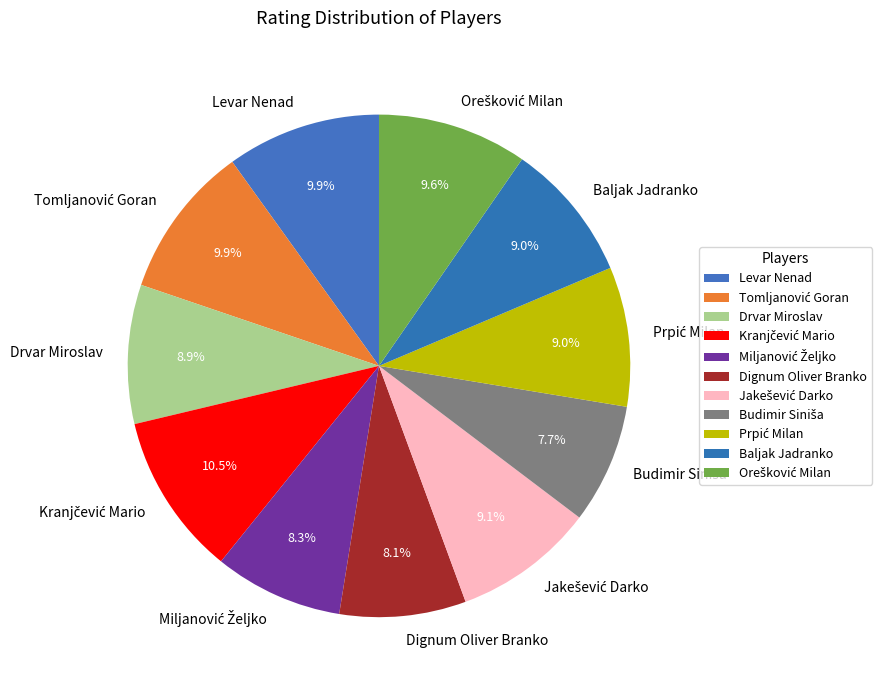

To the nearest percent, what is the difference between the largest and smallest slice percentages?

3%